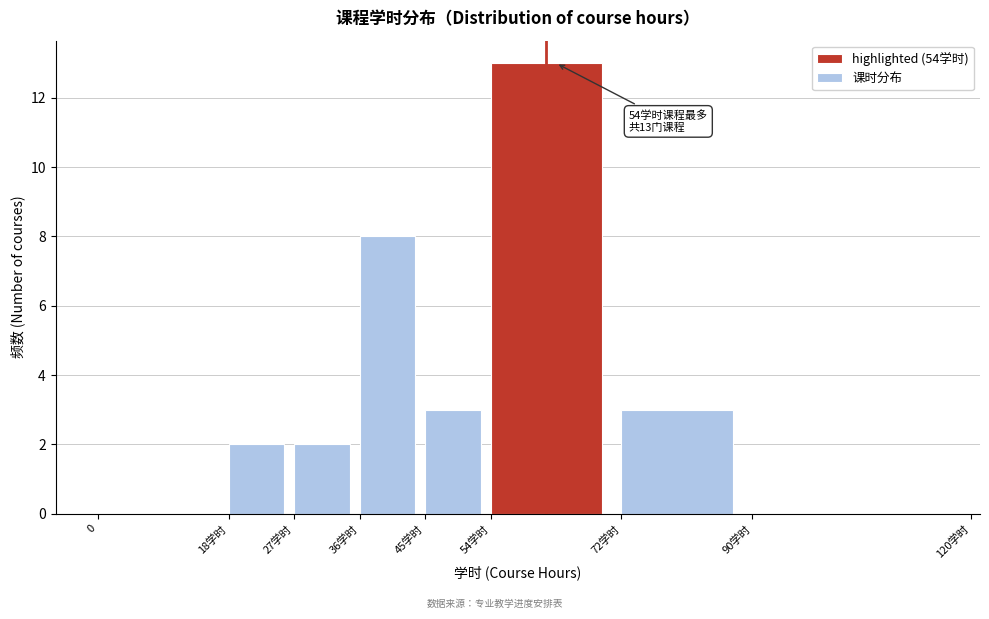

Reading left to right, list all the values displayed in this chart.

0=0	18学时=2	27学时=2	36学时=8	45学时=3	54学时=13	72学时=3	90学时=0